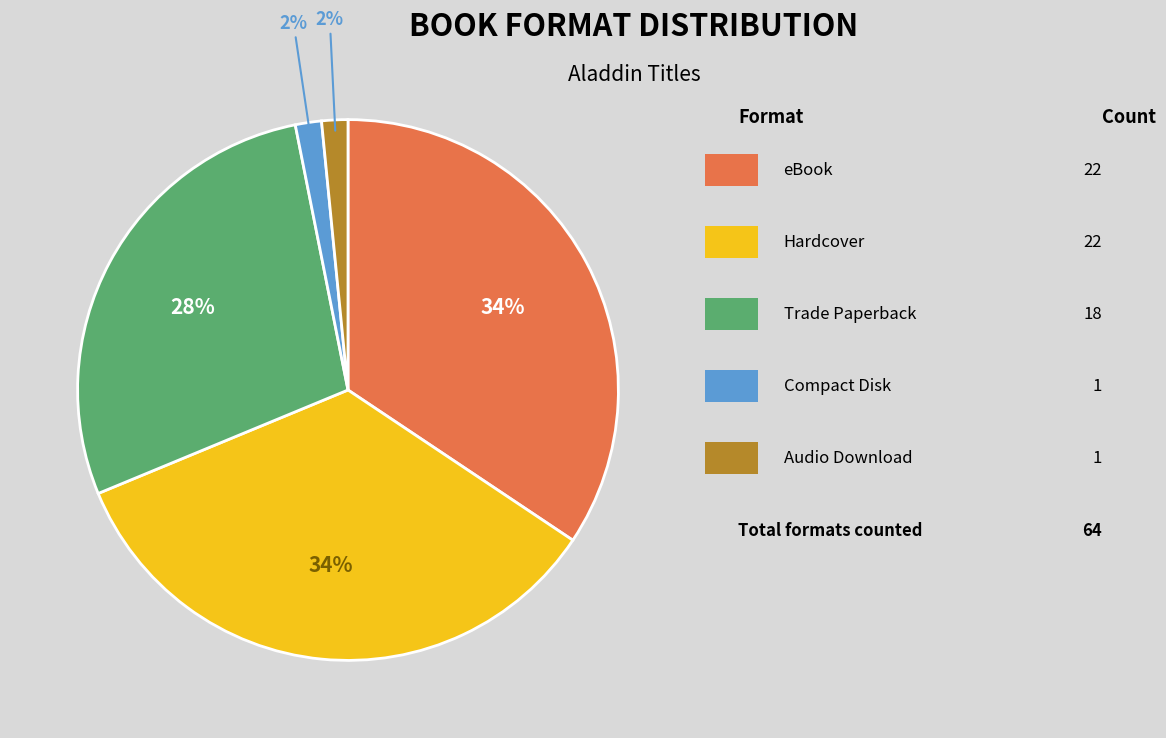

To the nearest percent, what is the average slice percentage?

20%